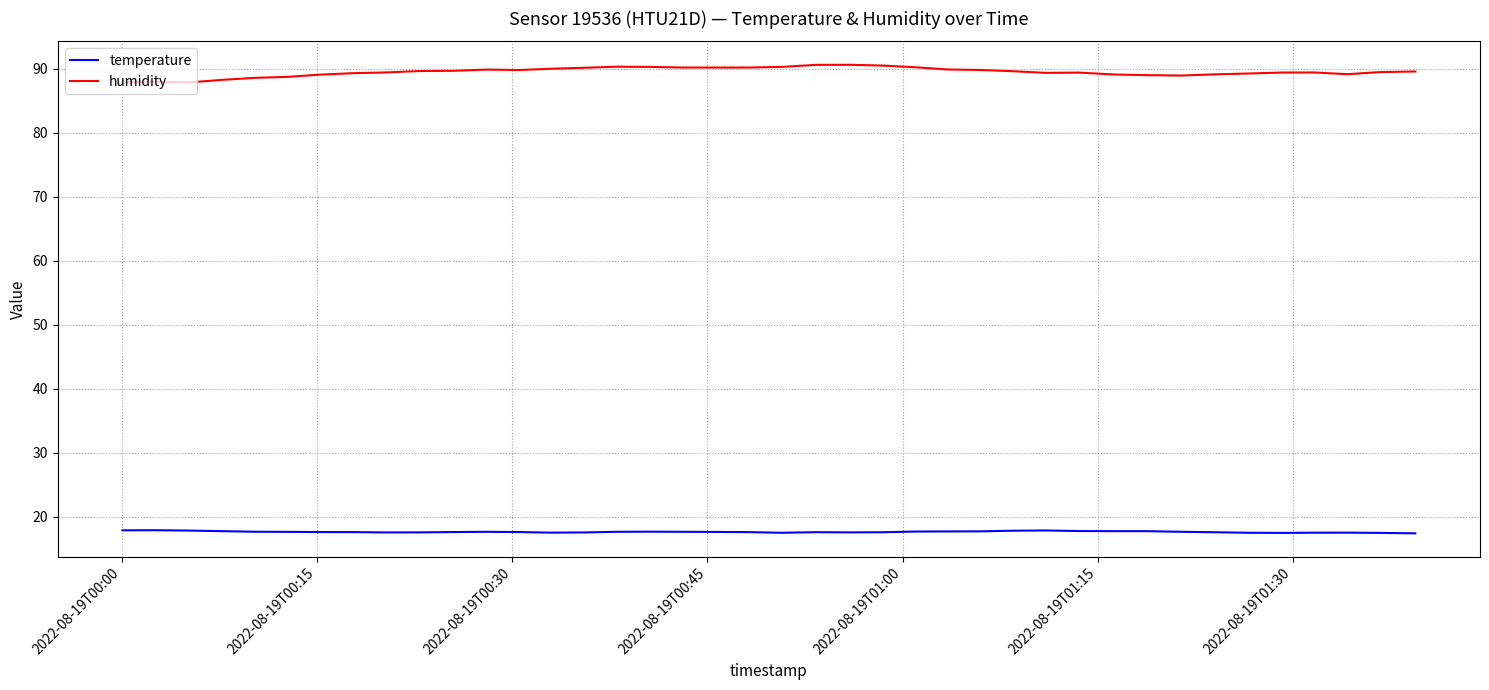

Which series has the largest total across all categories?

humidity